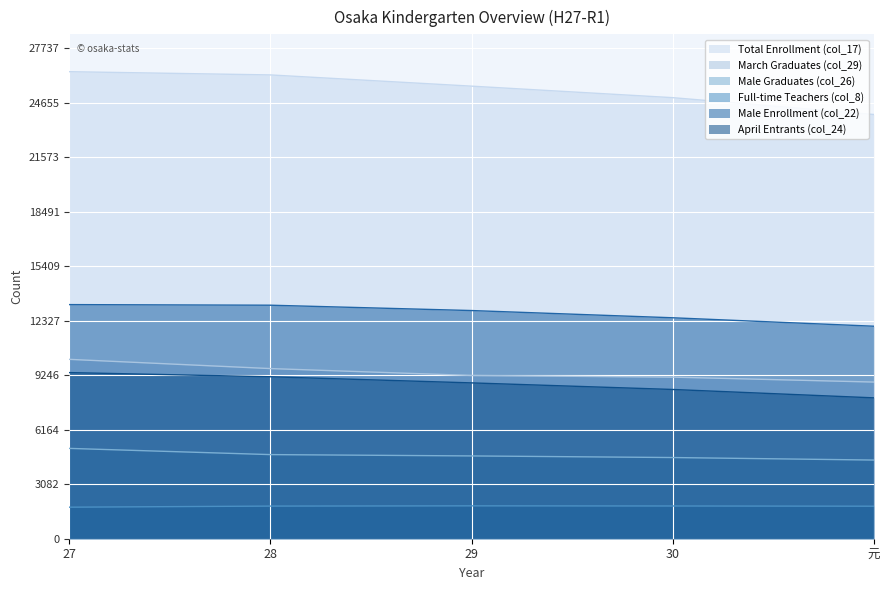

What is the label of the 1st point from the left?

27